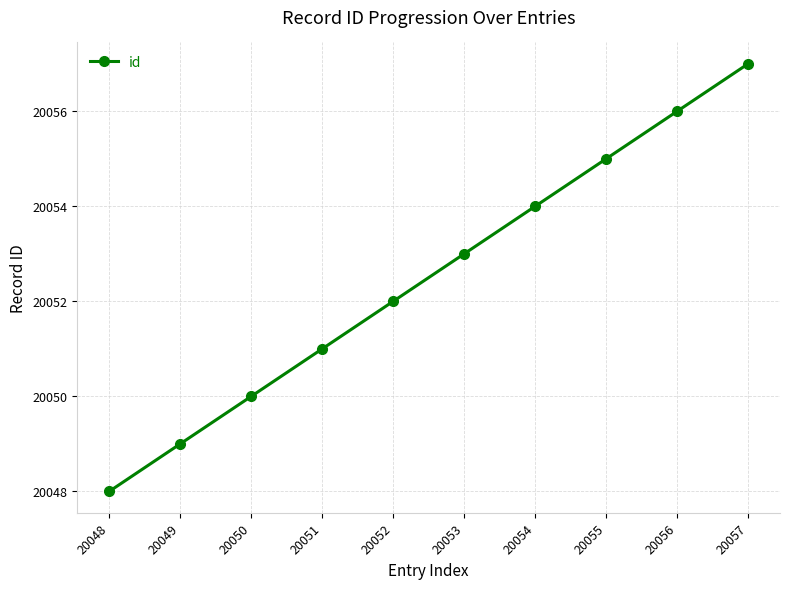

True or false: the data shows 20057 at 20057.

True